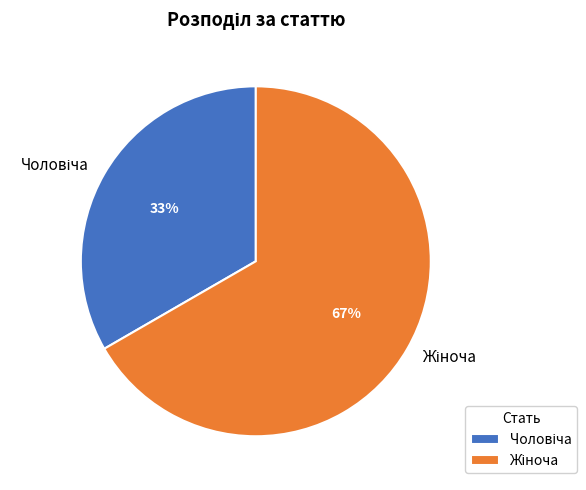

To the nearest percent, what is the average slice percentage?

50%